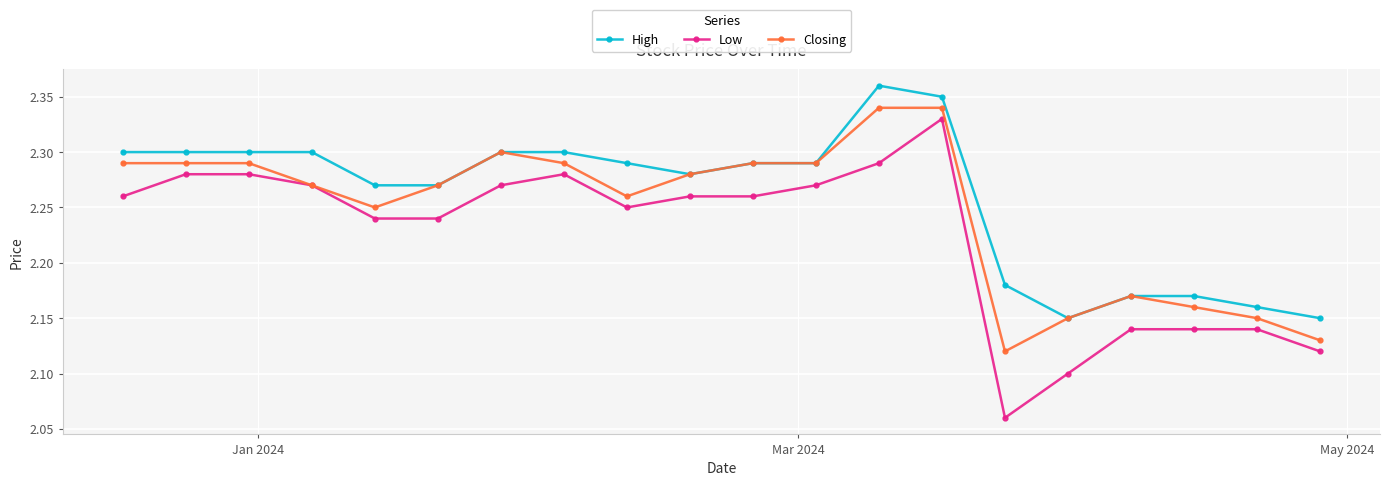

At how many categories does at least one series exceed 2?

20